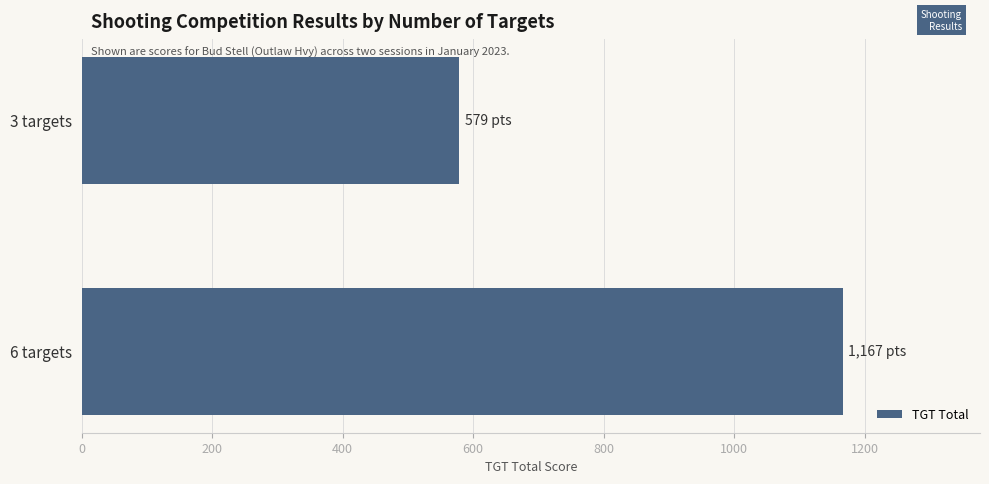

Rank the categories by value from highest to lowest.

6 targets, 3 targets